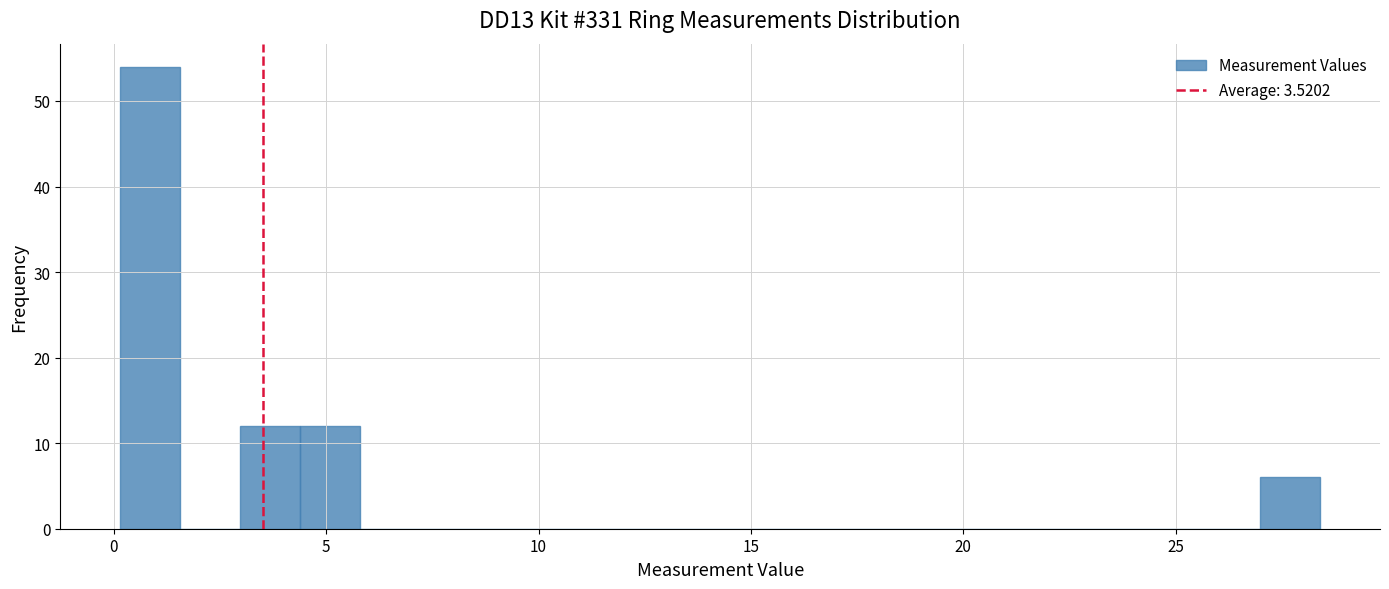

Read against the x-axis, roughly where is the centre of the tallest bar?

1.0